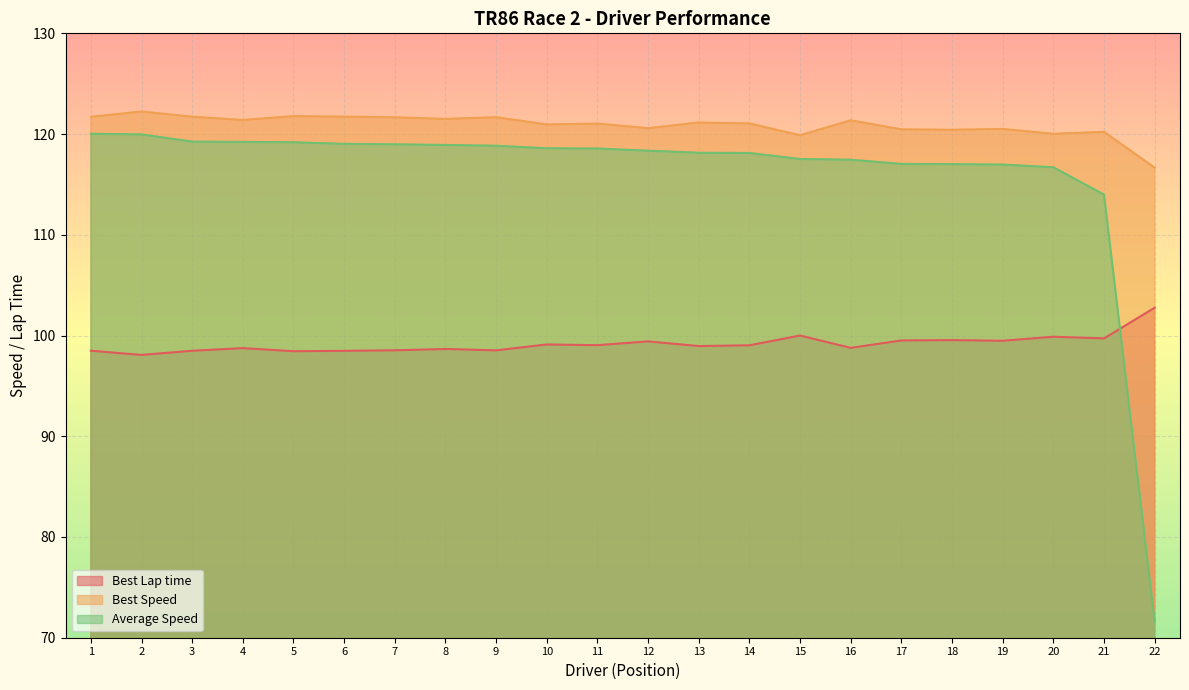

What is the maximum value for Average Speed?

120.0